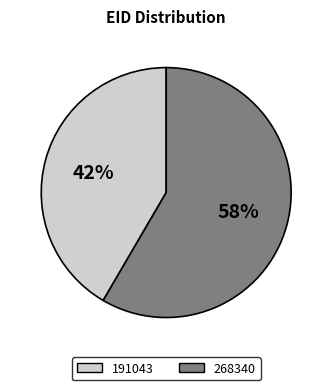

Combined, do 191043 and 268340 account for over 50%?

Yes